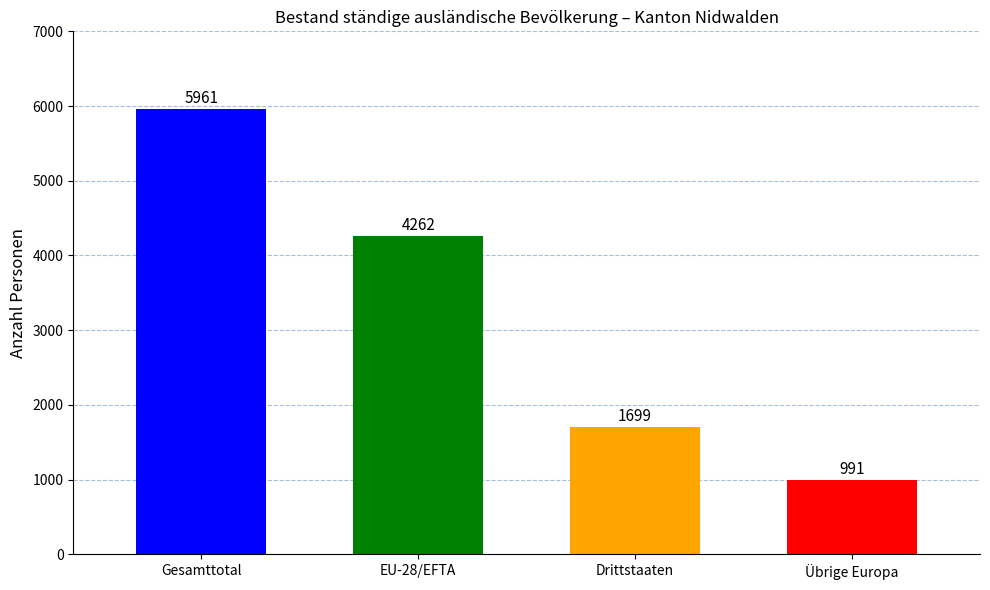

What position from the right is EU-28/EFTA?

3